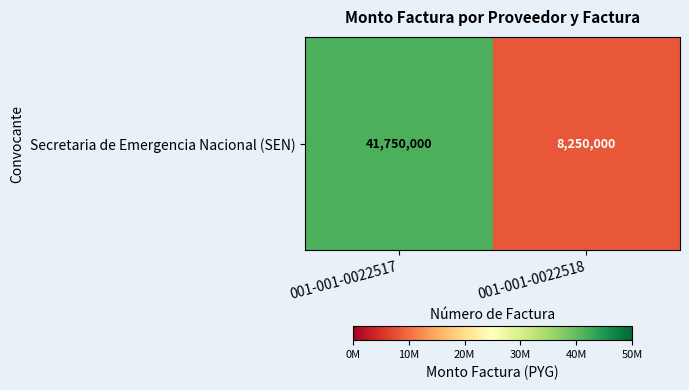

Reading left to right, what are all the values shown in this chart?

001-001-0022517=41750000	001-001-0022518=8250000